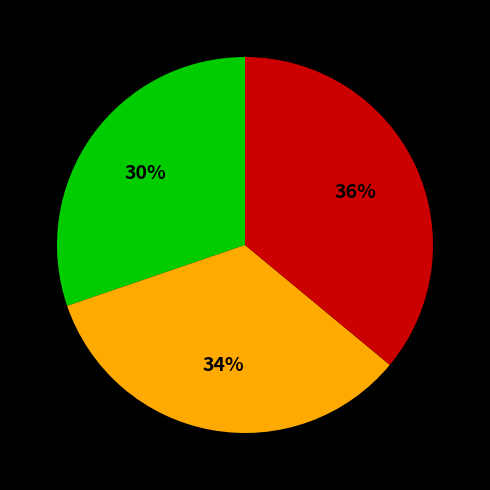

Is there a majority slice in this chart?

No